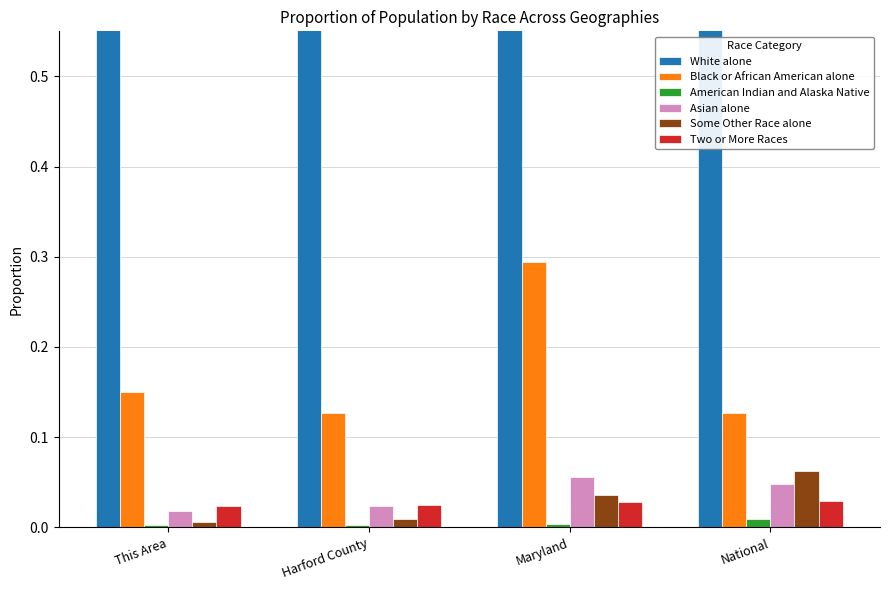

What is the label of the 1st bar from the left?

This Area